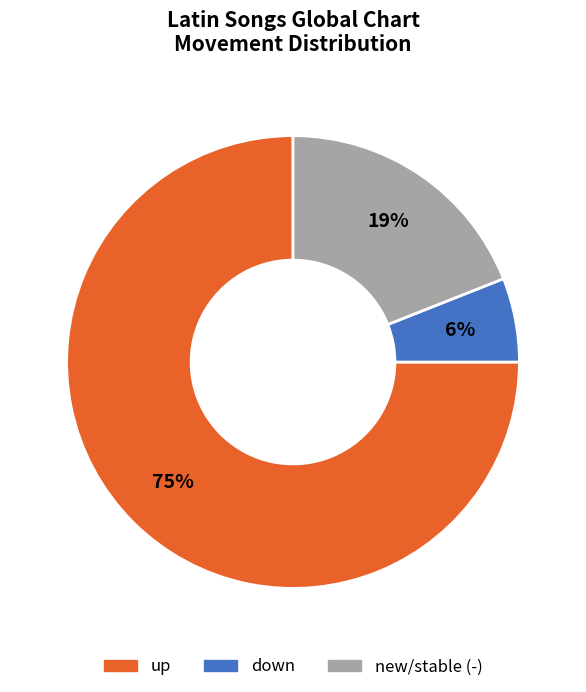

Is there a majority slice in this chart?

Yes